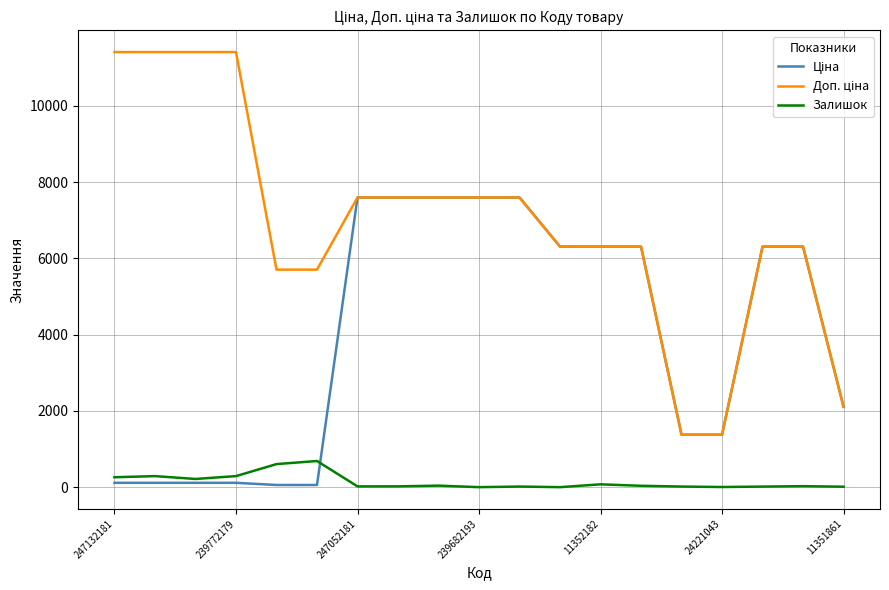

What is the average value of the Залишок series?

138.2